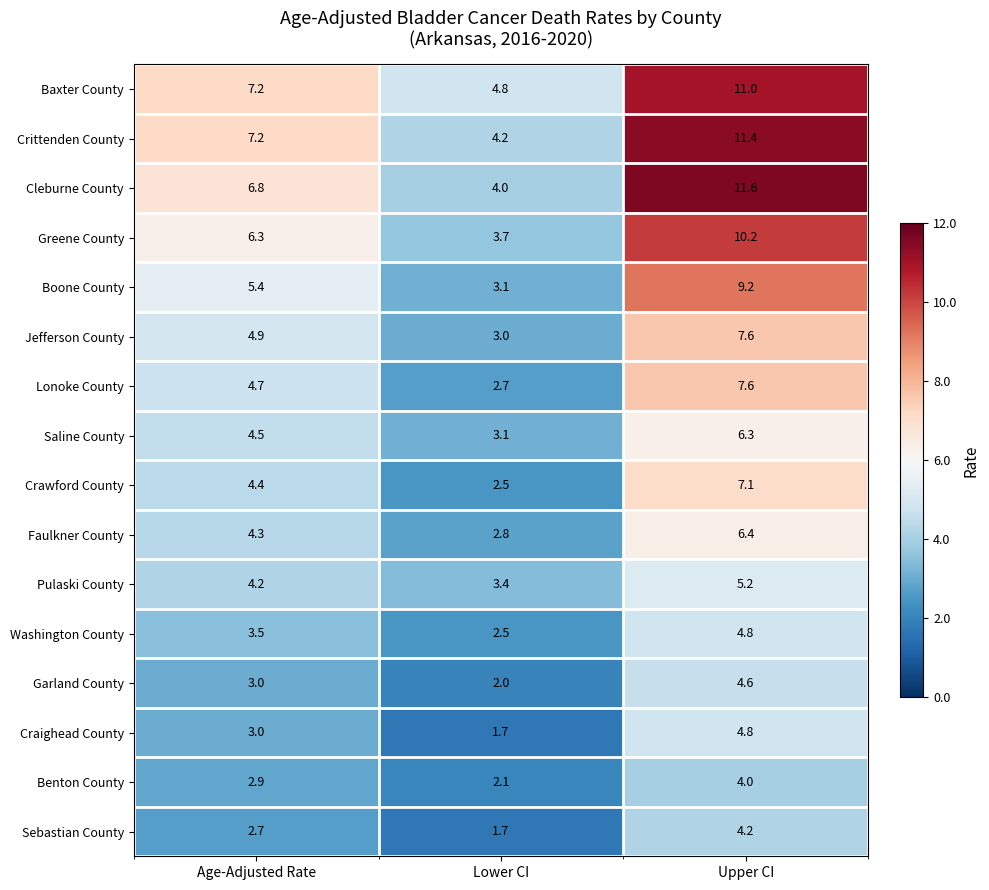

What is the spread (max minus min) of values at Age-Adjusted Rate?

4.5